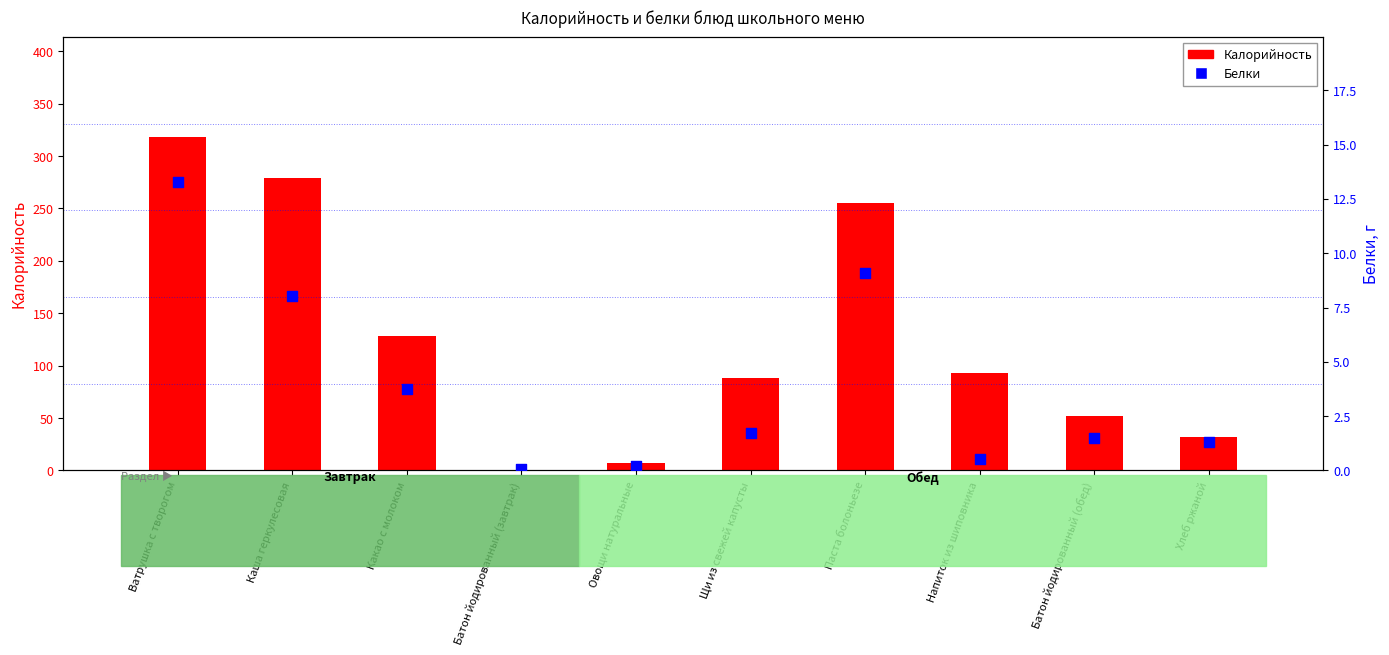

What is the total value across all series at Овощи натуральные?

7.6